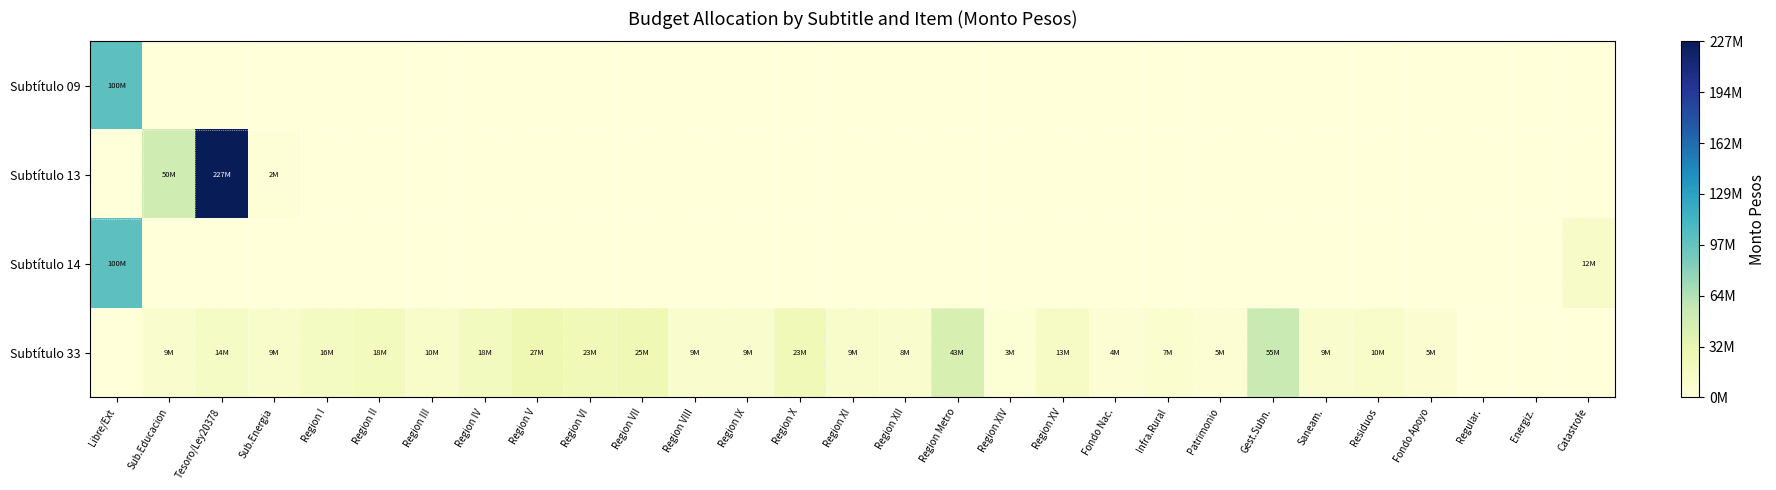

What is the maximum value shown in the chart?

227319599